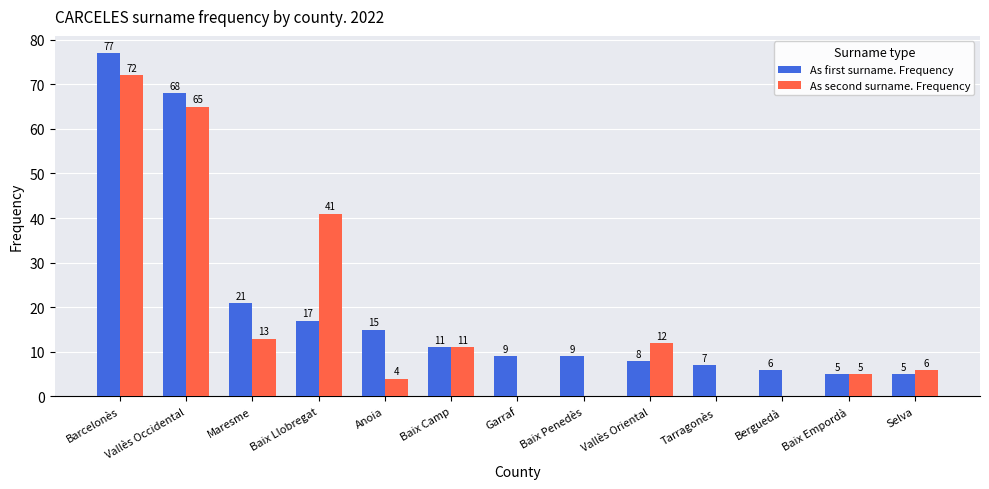

What is the sum of all As first surname. Frequency values?

258